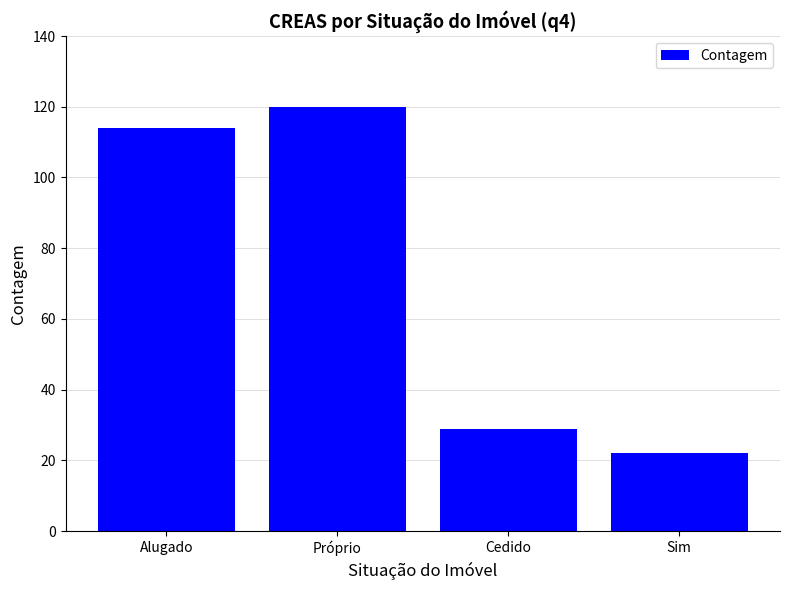

What is the value of the 4th bar from the left?

22